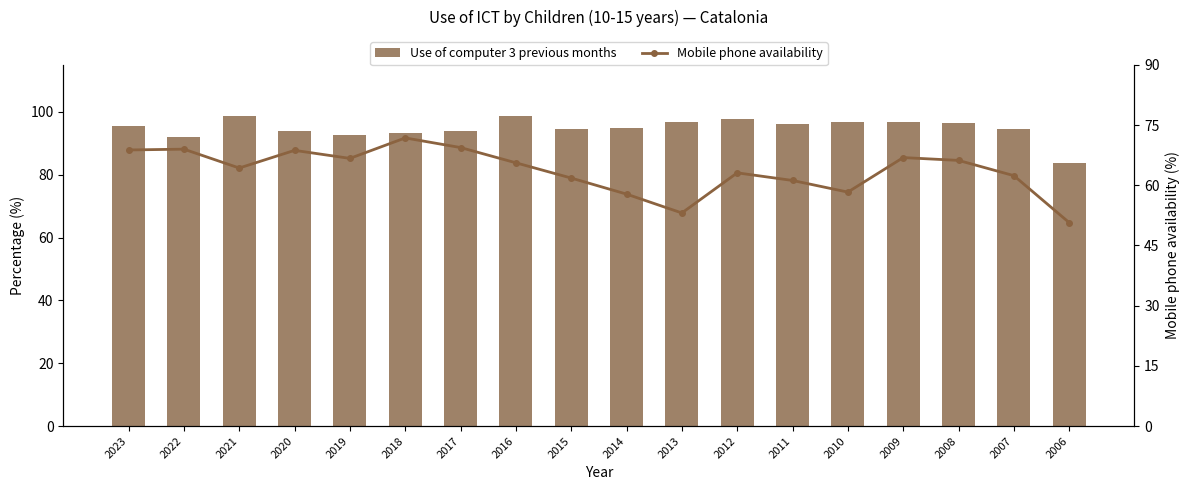

Which series changed the most between 2010 and 2006?

Use of computer 3 previous months